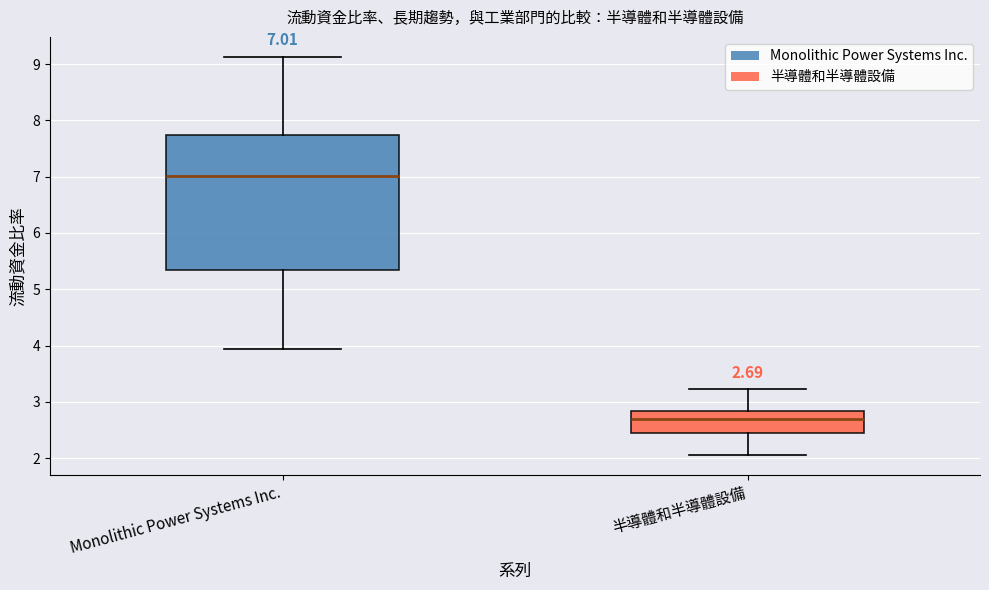

Which box has the lowest median line?

半導體和半導體設備